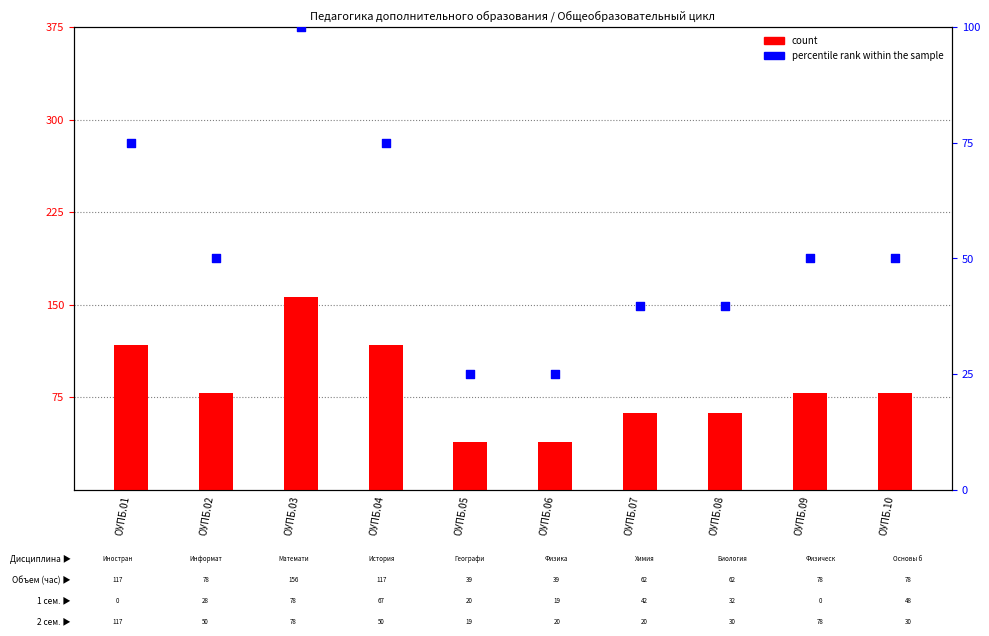

Is the value of percentile rank within the sample at ОУПБ.02 greater than the value of count at ОУПБ.04?

No